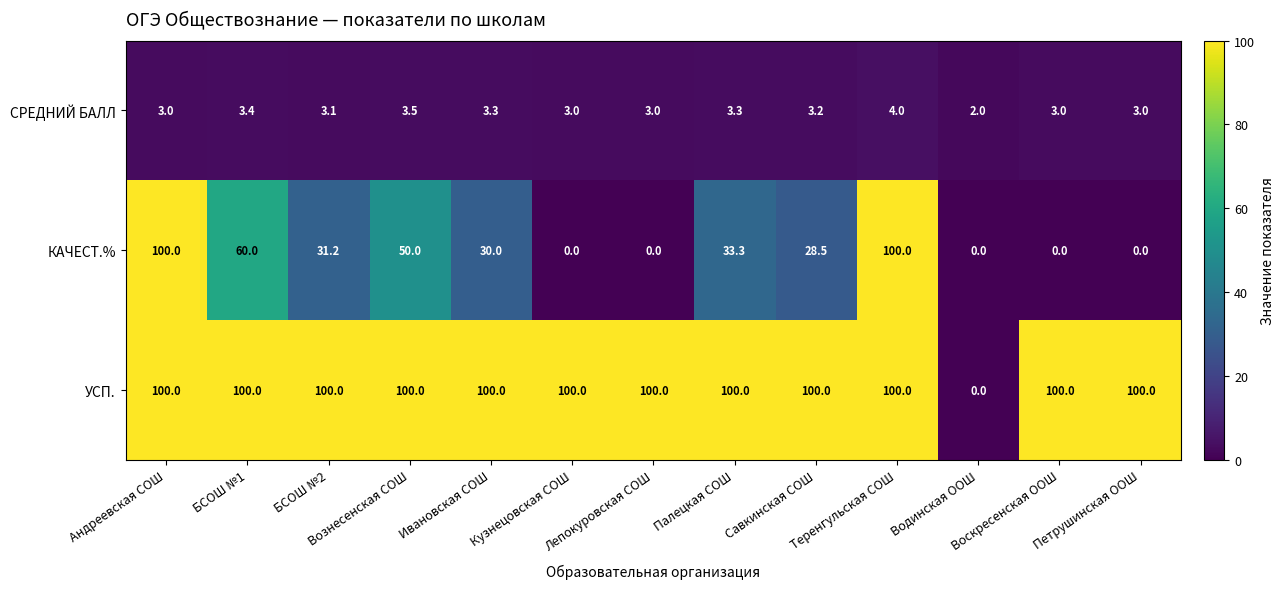

How many categories are shown in the chart?

13